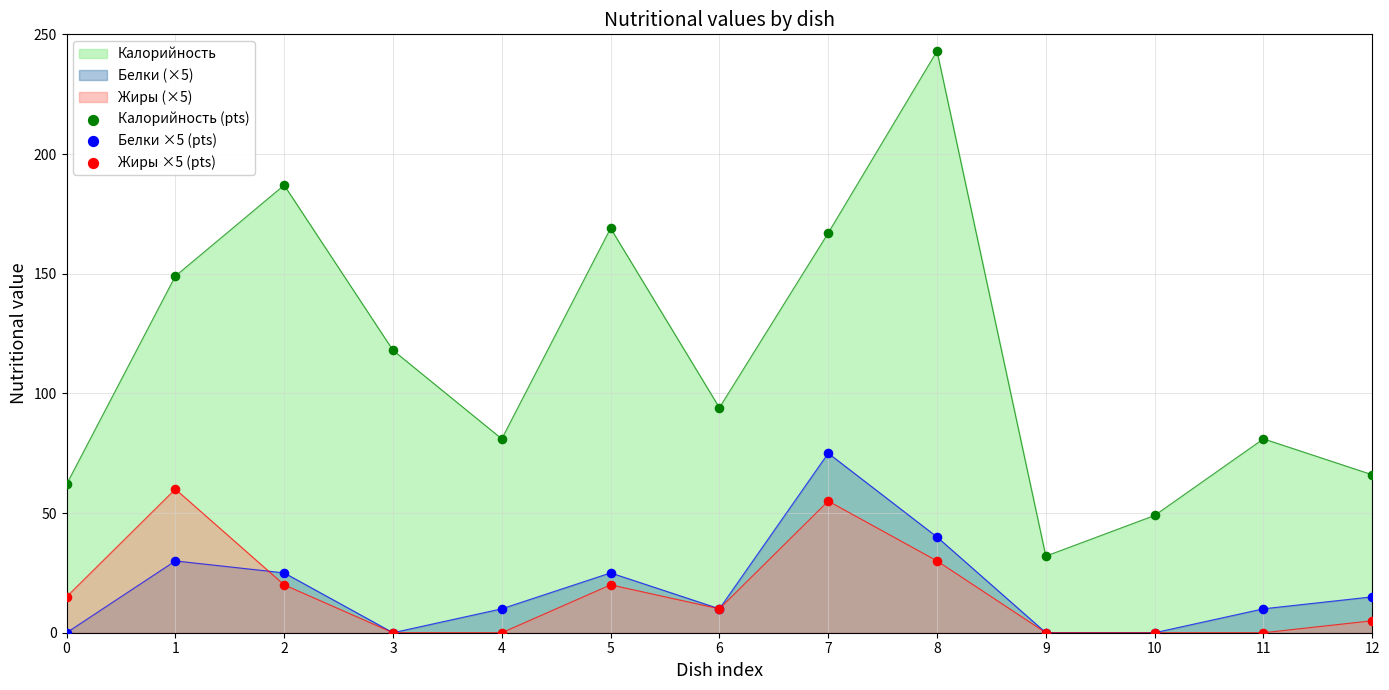

What are all the series names shown in the legend?

Калорийность (pts), Белки ×5 (pts), Жиры ×5 (pts)